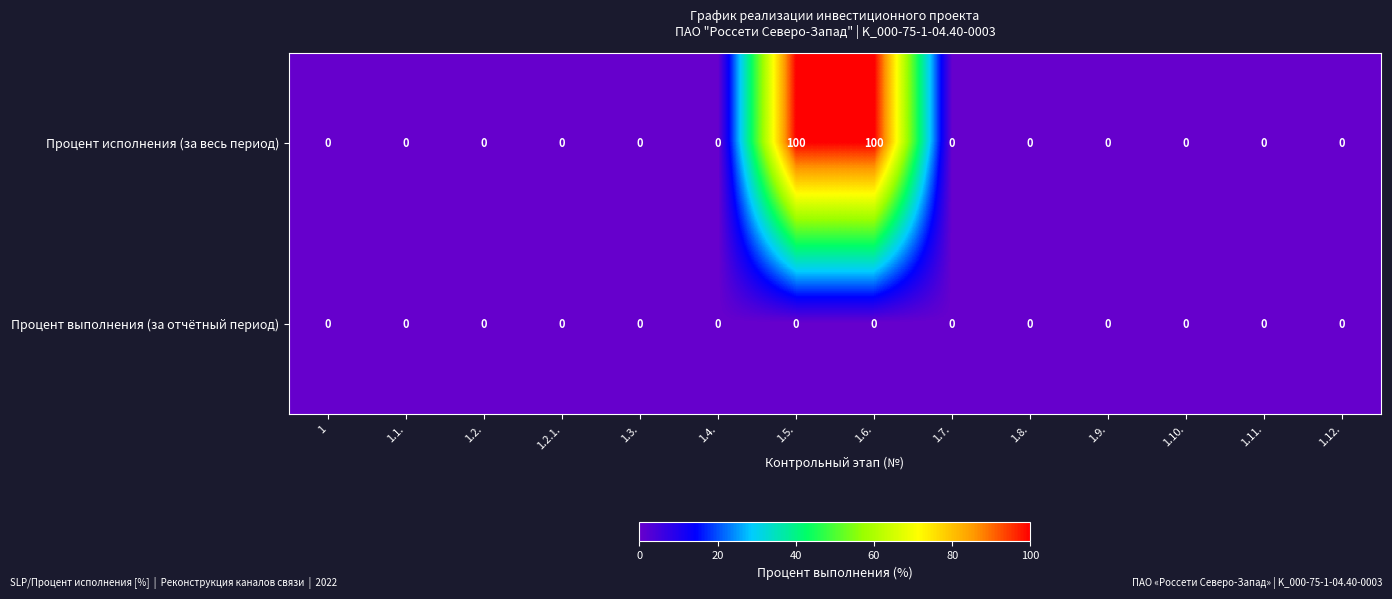

Rank the series by their average value, from highest to lowest.

Процент исполнения (за весь период), Процент выполнения (за отчётный период)